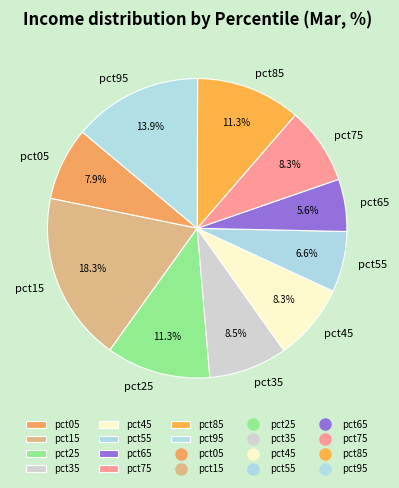

To the nearest percent, what percentage of the pie is pct55?

7%